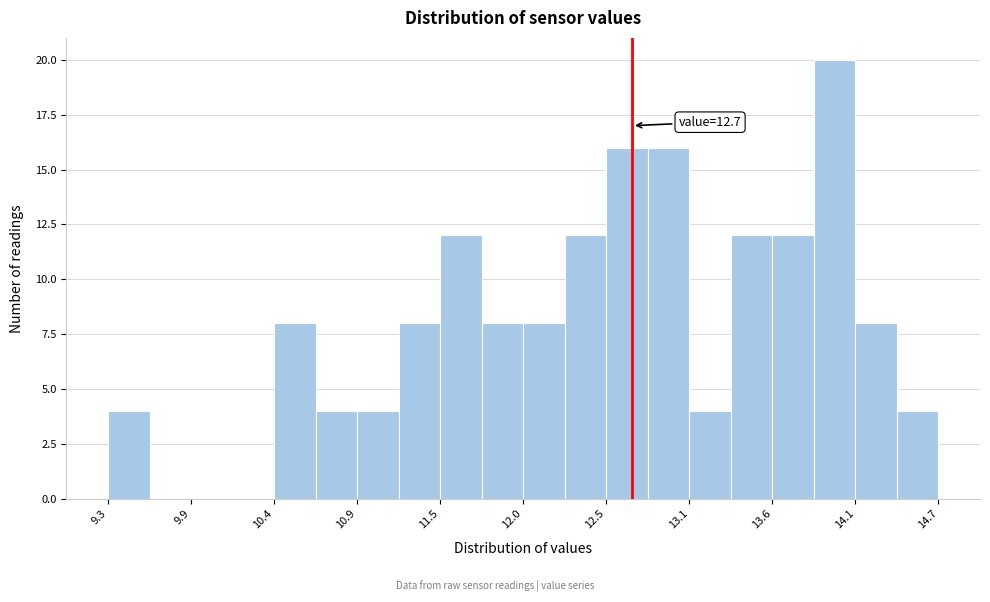

Read against the x-axis, roughly where is the centre of the tallest bar?

14.0